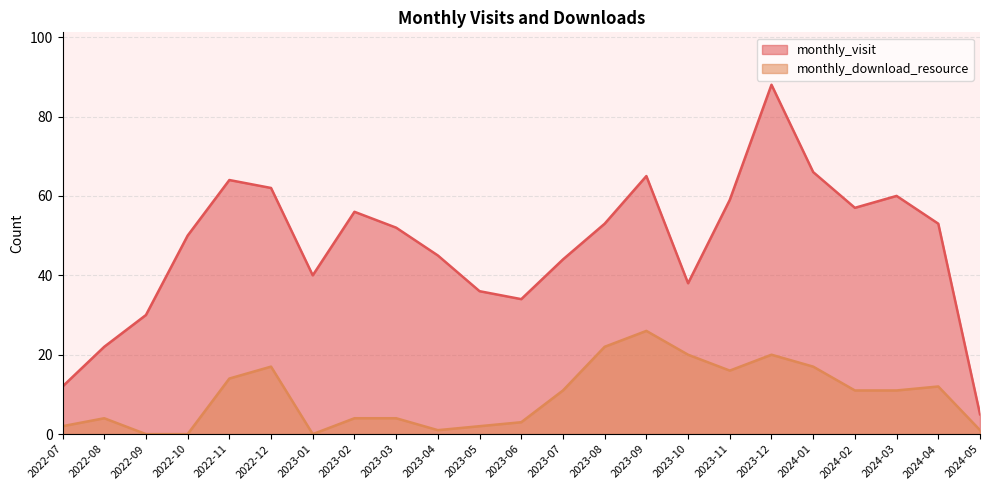

Reading left to right, what are all the values shown in this chart?

monthly_visit: 2022-07=12	2022-08=22	2022-09=30	2022-10=50	2022-11=64	2022-12=62	2023-01=40	2023-02=56	2023-03=52	2023-04=45	2023-05=36	2023-06=34	2023-07=44	2023-08=53	2023-09=65	2023-10=38	2023-11=59	2023-12=88	2024-01=66	2024-02=57	2024-03=60	2024-04=53	2024-05=5
monthly_download_resource: 2022-07=2	2022-08=4	2022-09=0	2022-10=0	2022-11=14	2022-12=17	2023-01=0	2023-02=4	2023-03=4	2023-04=1	2023-05=2	2023-06=3	2023-07=11	2023-08=22	2023-09=26	2023-10=20	2023-11=16	2023-12=20	2024-01=17	2024-02=11	2024-03=11	2024-04=12	2024-05=1